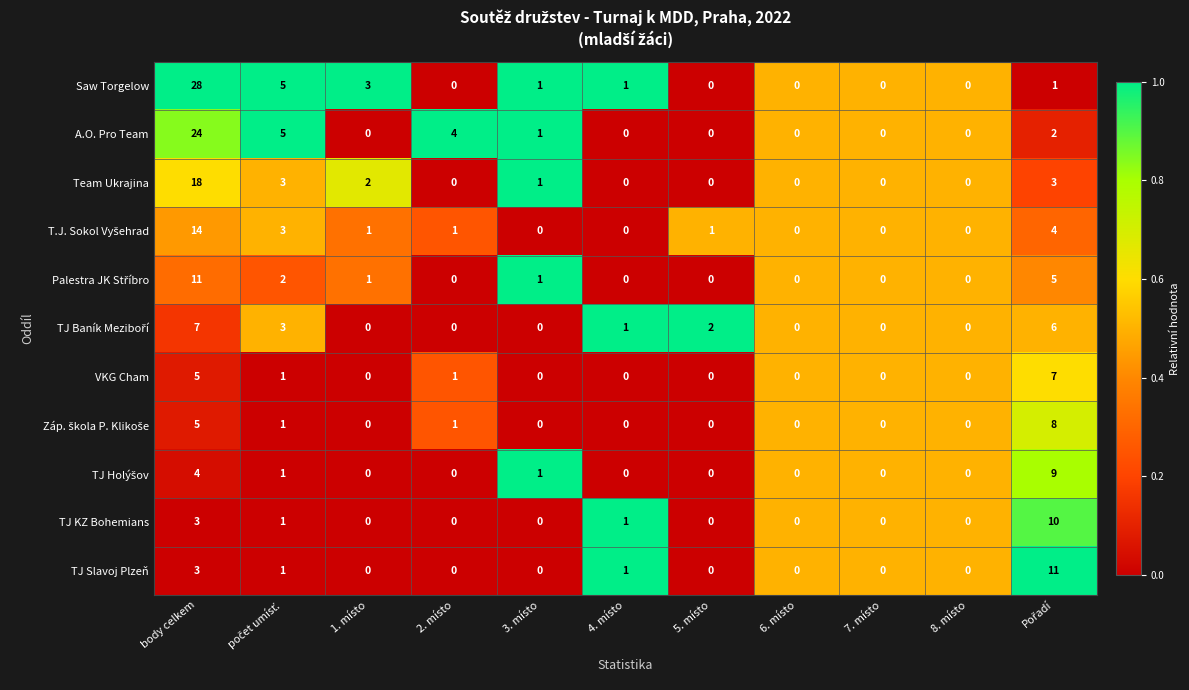

What is the spread (max minus min) of values at 1. místo?

3